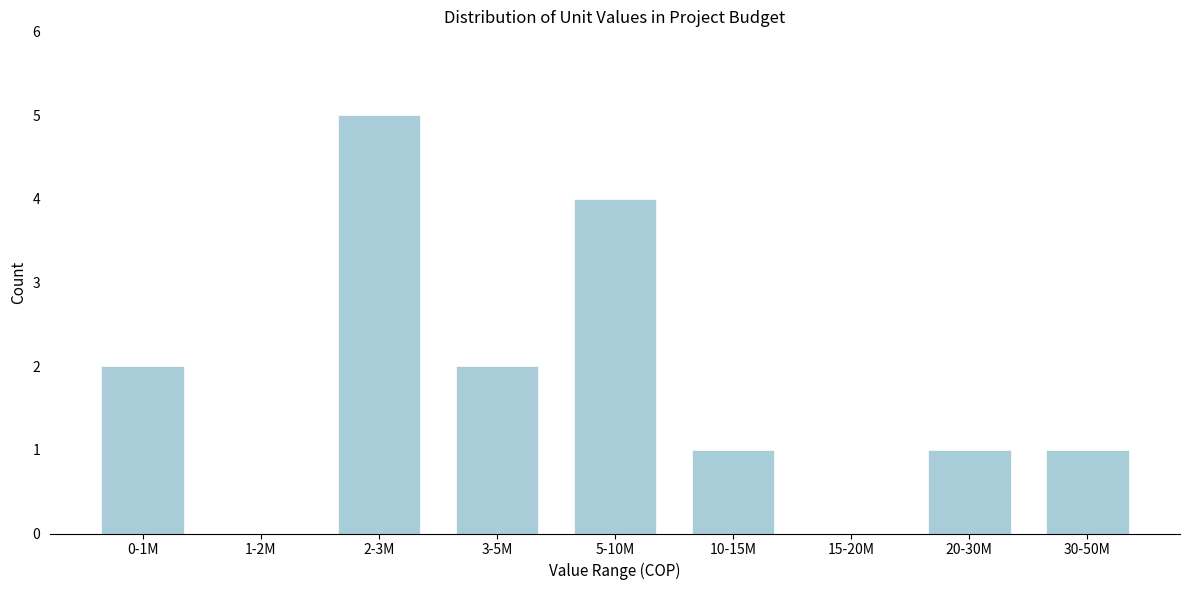

Reading right to left, transcribe all the data shown in this chart.

30-50M=1	20-30M=1	15-20M=0	10-15M=1	5-10M=4	3-5M=2	2-3M=5	1-2M=0	0-1M=2